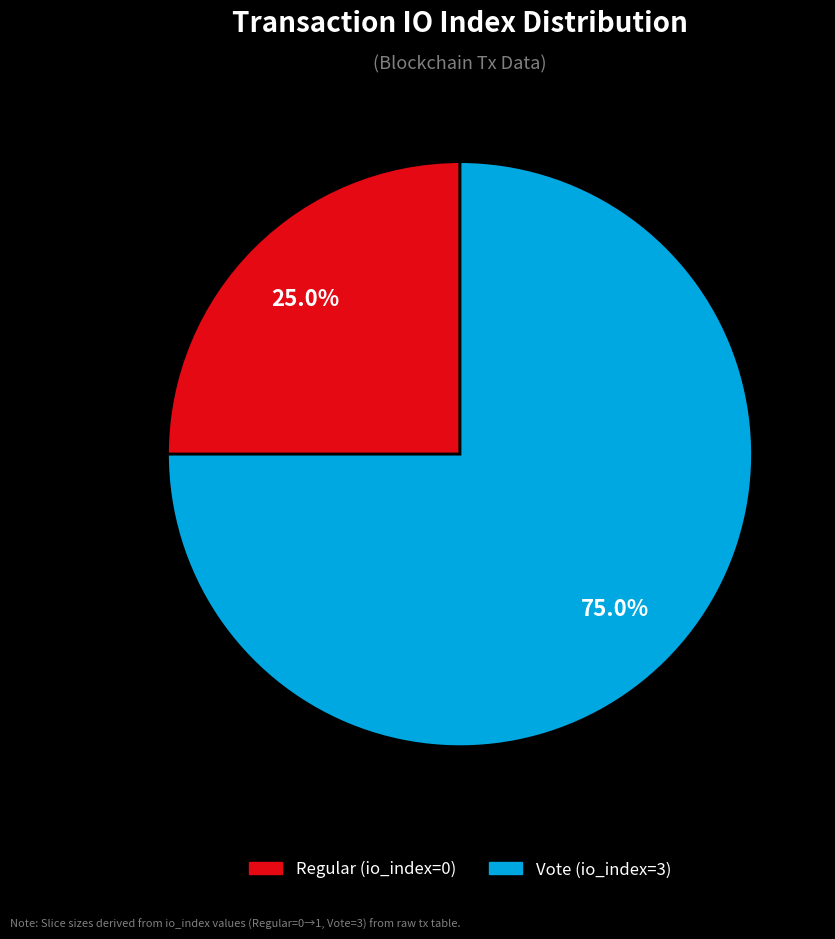

To the nearest percent, what percentage of the pie is Vote (io_index=3)?

75%